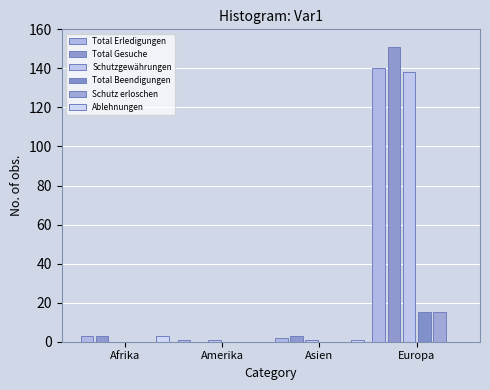

At which label does Total Beendigungen reach its peak?

Europa